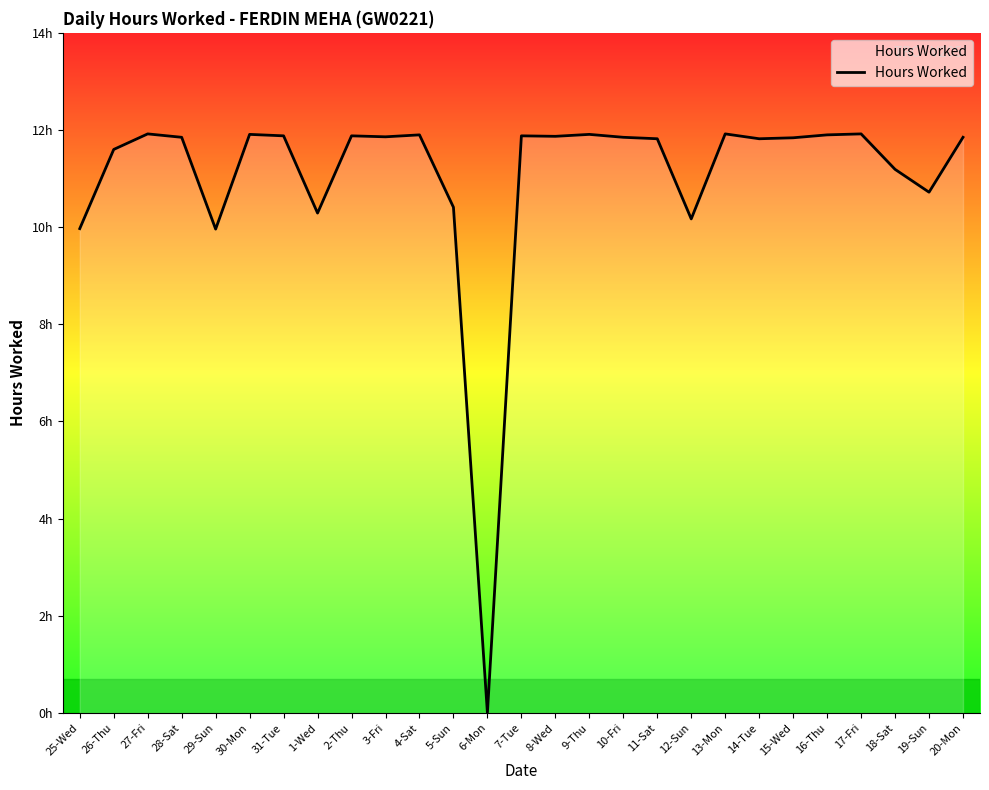

Is this an area chart (filled region under the line)?

Yes